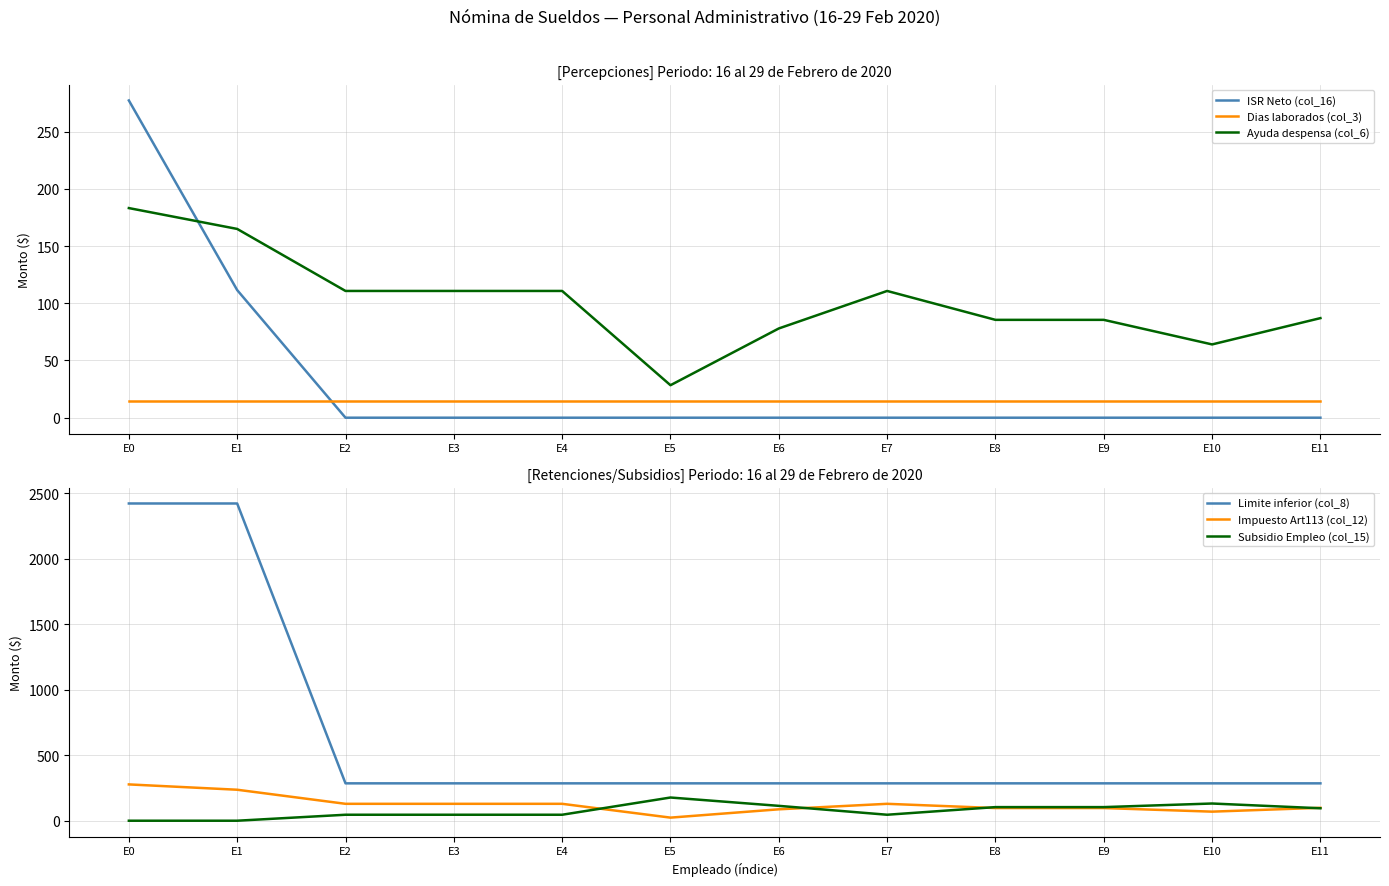

At how many categories does at least one series exceed 610?

2